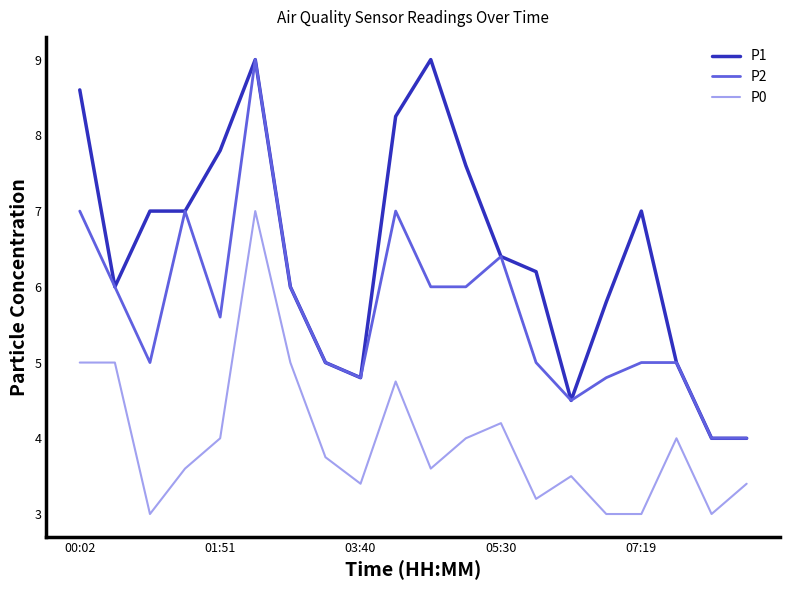

Which series has the largest total across all categories?

P1